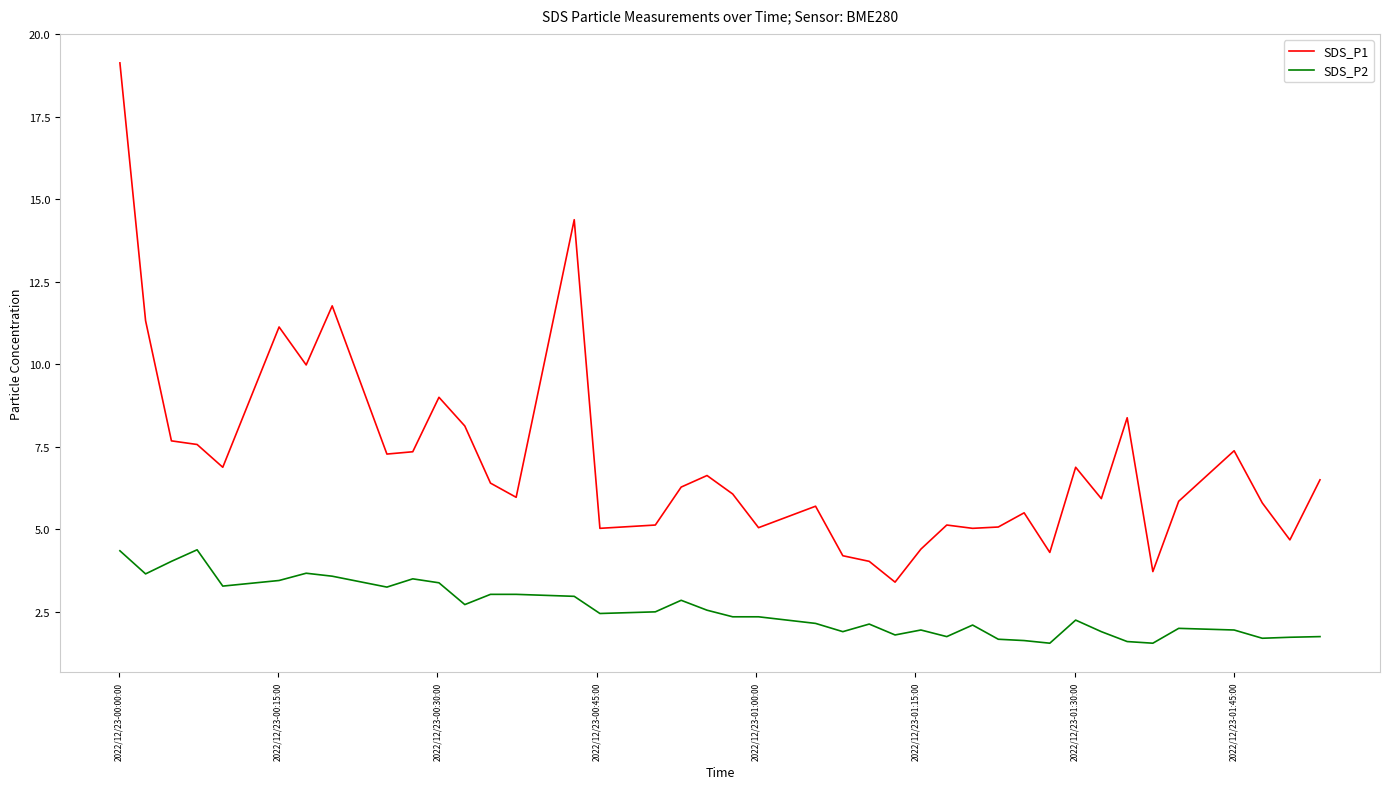

True or false: SDS_P2 and SDS_P1 cross at least once.

False